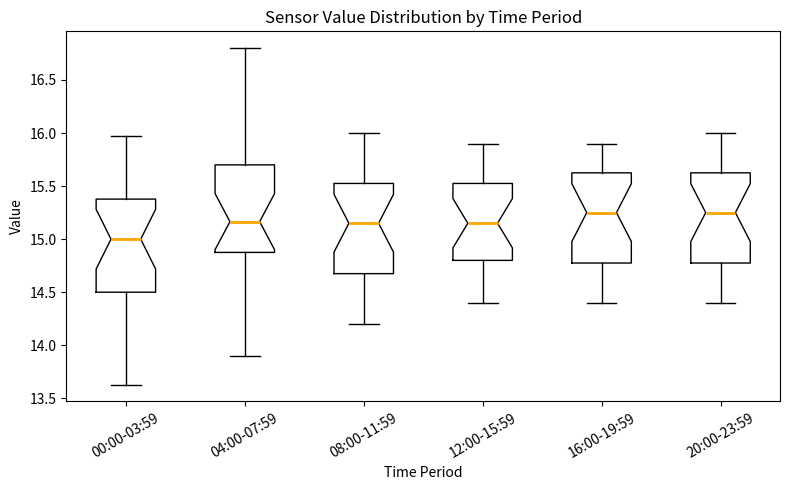

Reading left to right, read every box against the y-axis: the position of its median line, the range the box covers, and the ends of its whiskers. The values are not printed on the chart, so give them approximately, as read against the axis.

00:00-03:59: median 15.00, box 14.50 to 15.40, whiskers 13.65 to 15.95
04:00-07:59: median 15.15, box 14.90 to 15.70, whiskers 13.90 to 16.80
08:00-11:59: median 15.15, box 14.70 to 15.55, whiskers 14.20 to 16.00
12:00-15:59: median 15.15, box 14.80 to 15.55, whiskers 14.40 to 15.90
16:00-19:59: median 15.25, box 14.80 to 15.65, whiskers 14.40 to 15.90
20:00-23:59: median 15.25, box 14.80 to 15.65, whiskers 14.40 to 16.00